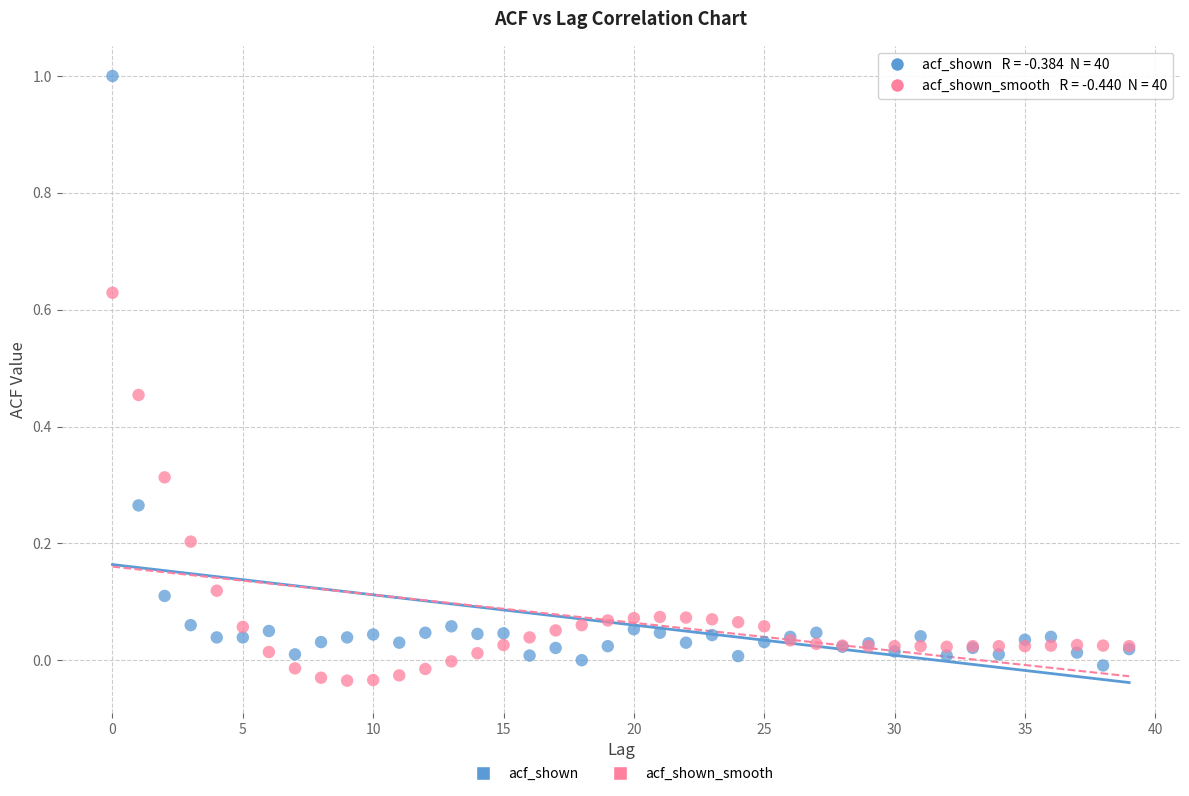

Which series has the largest Y range (max minus min)?

acf_shown